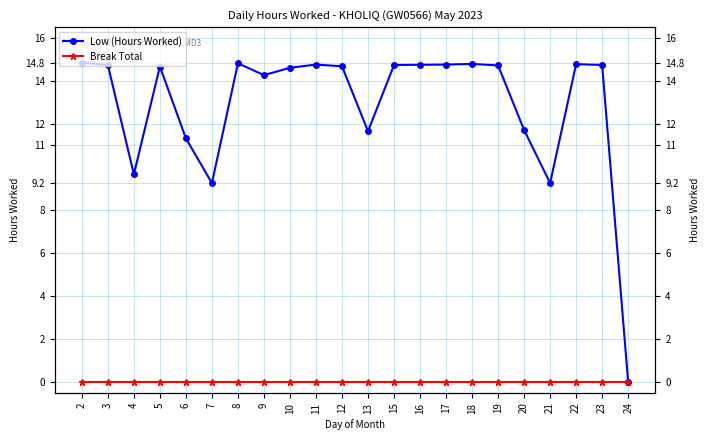

Is the value of Low (Hours Worked) at 23 greater than the value of Break Total at 13?

Yes